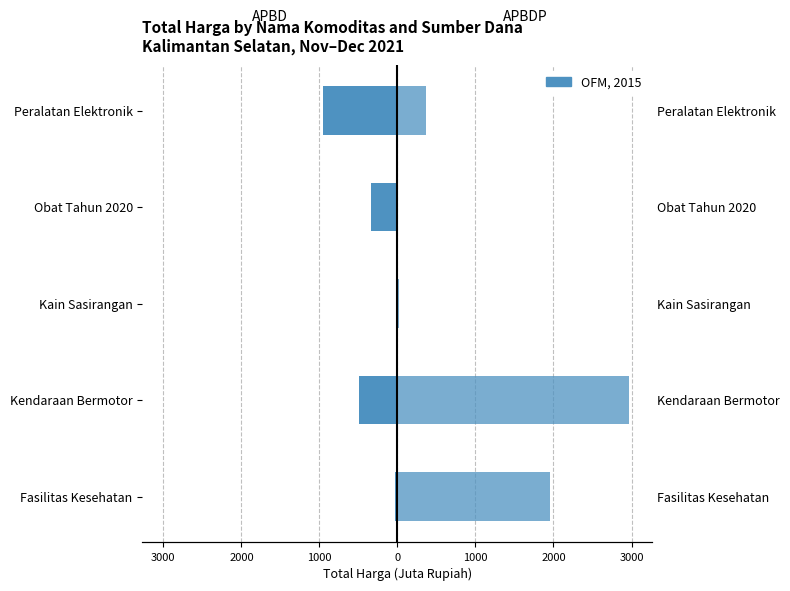

How many data points does each series have?

5